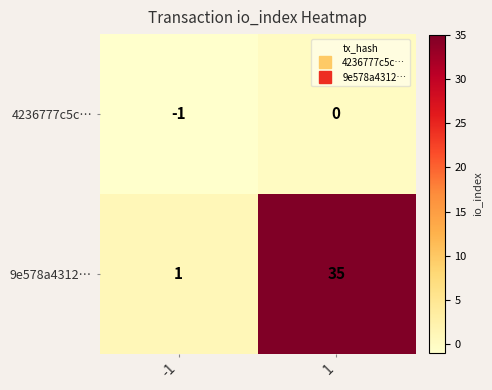

Which category has the highest value across all series?

1